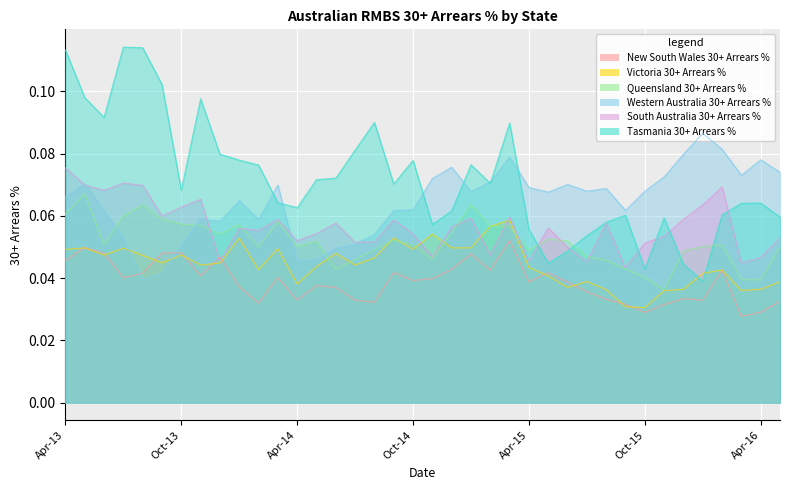

What value does the Tasmania 30+ Arrears % series have at 10?

0.1